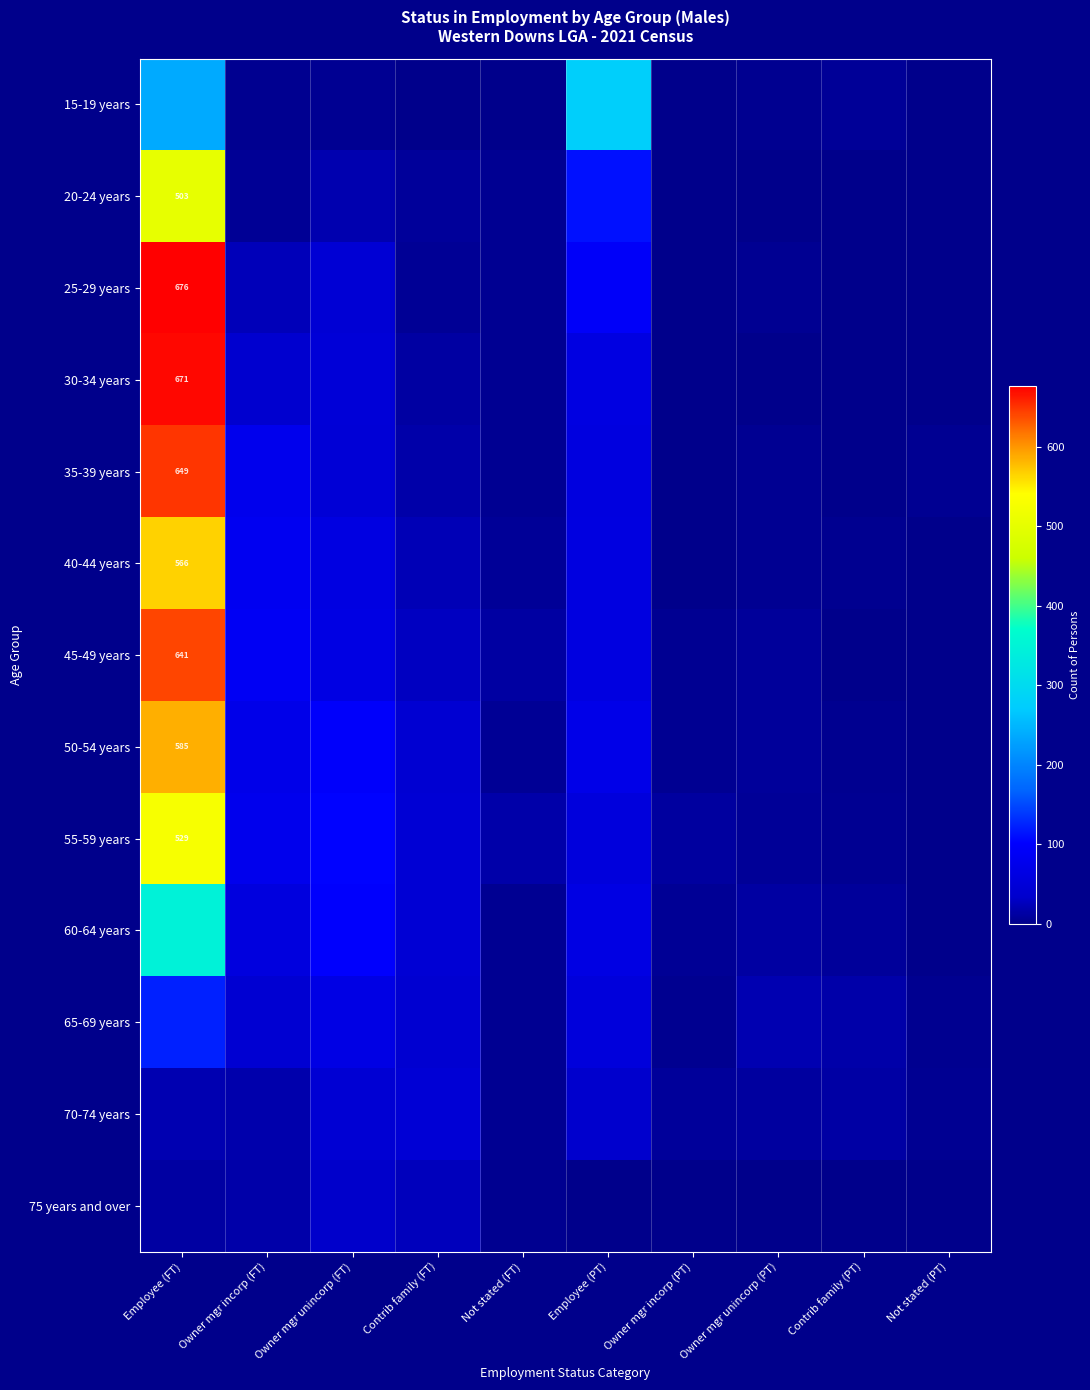

The 55-59 years series shows 298 at Employee (FT). True or false?

False